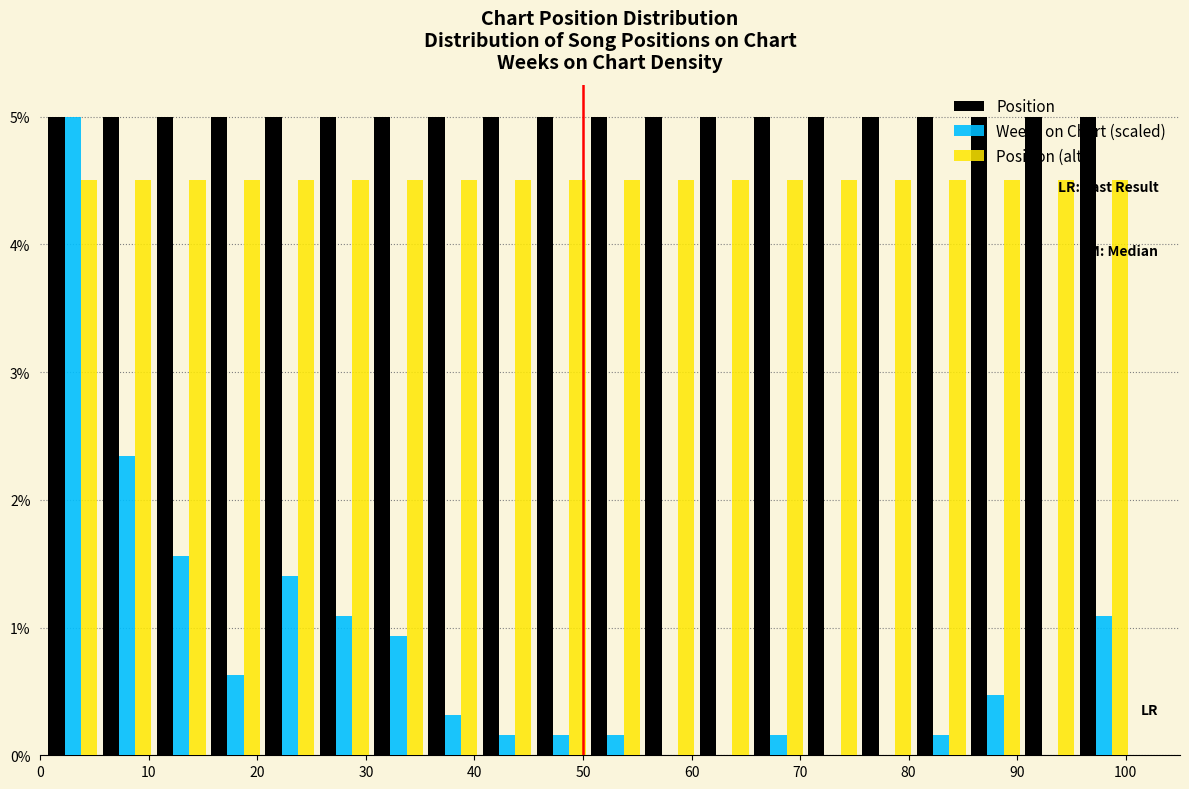

What is the height of the Position (alt) bar covering 40.5 to 45.5 on the x-axis? Neither the bar edges nor the heights are printed on the chart, so give them approximately, as read against the axes.

4.5